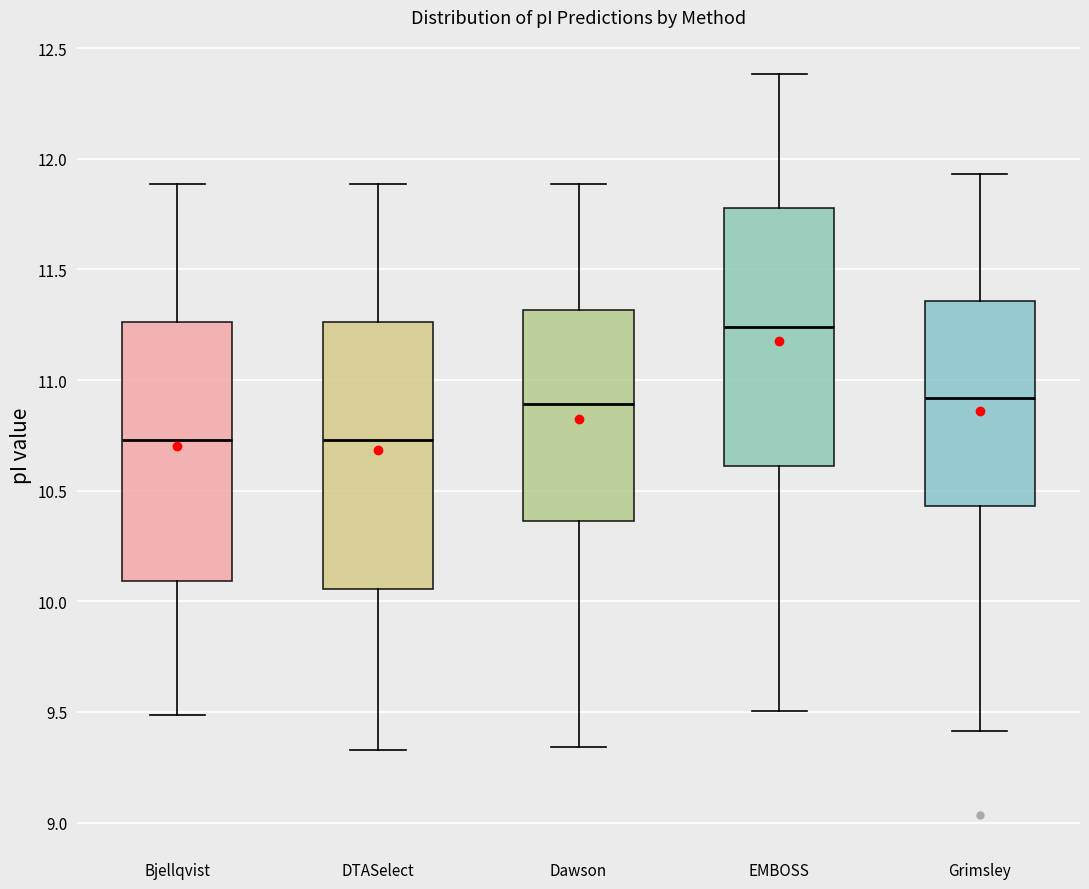

Where is the lower edge of the box for DTASelect on the y-axis? The values are not printed on the chart, so give them approximately, as read against the axis.

10.05